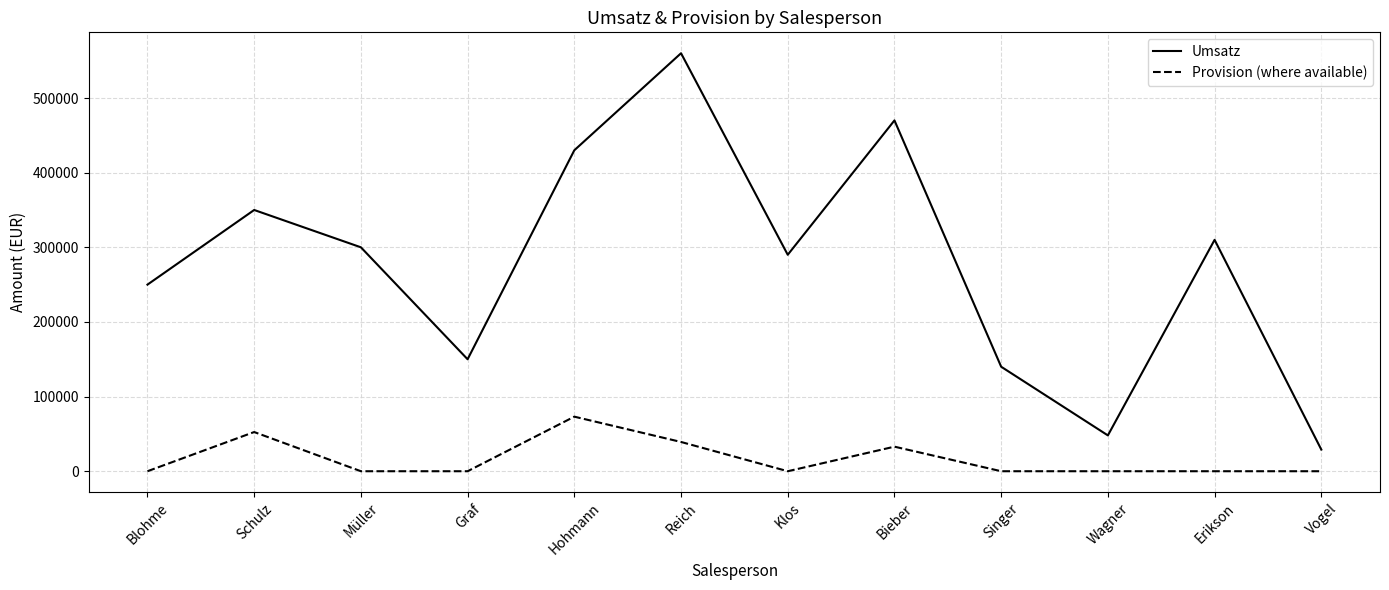

Is it true that Provision (where available) equals 0 at Graf?

True